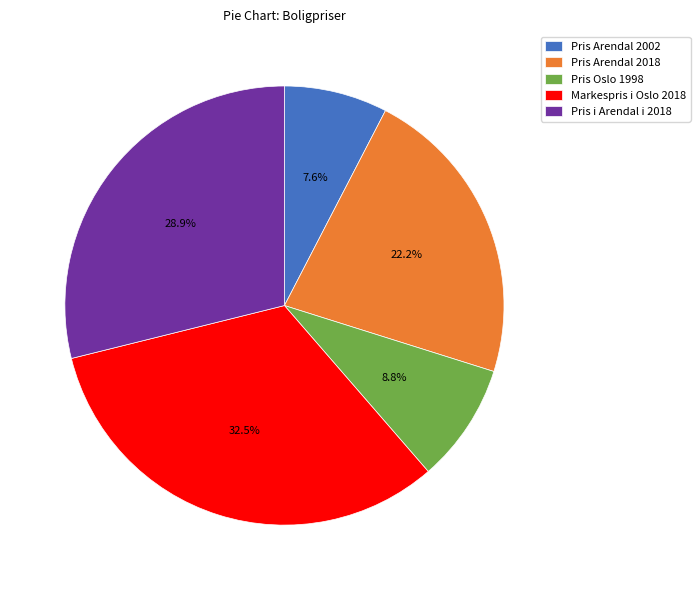

To the nearest percent, what percentage of the pie is Pris i Arendal i 2018?

29%